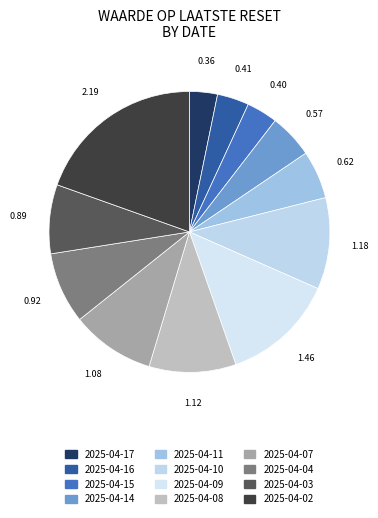

To the nearest percent, what is the combined percentage of 2025-04-07 and 2025-04-04?

18%